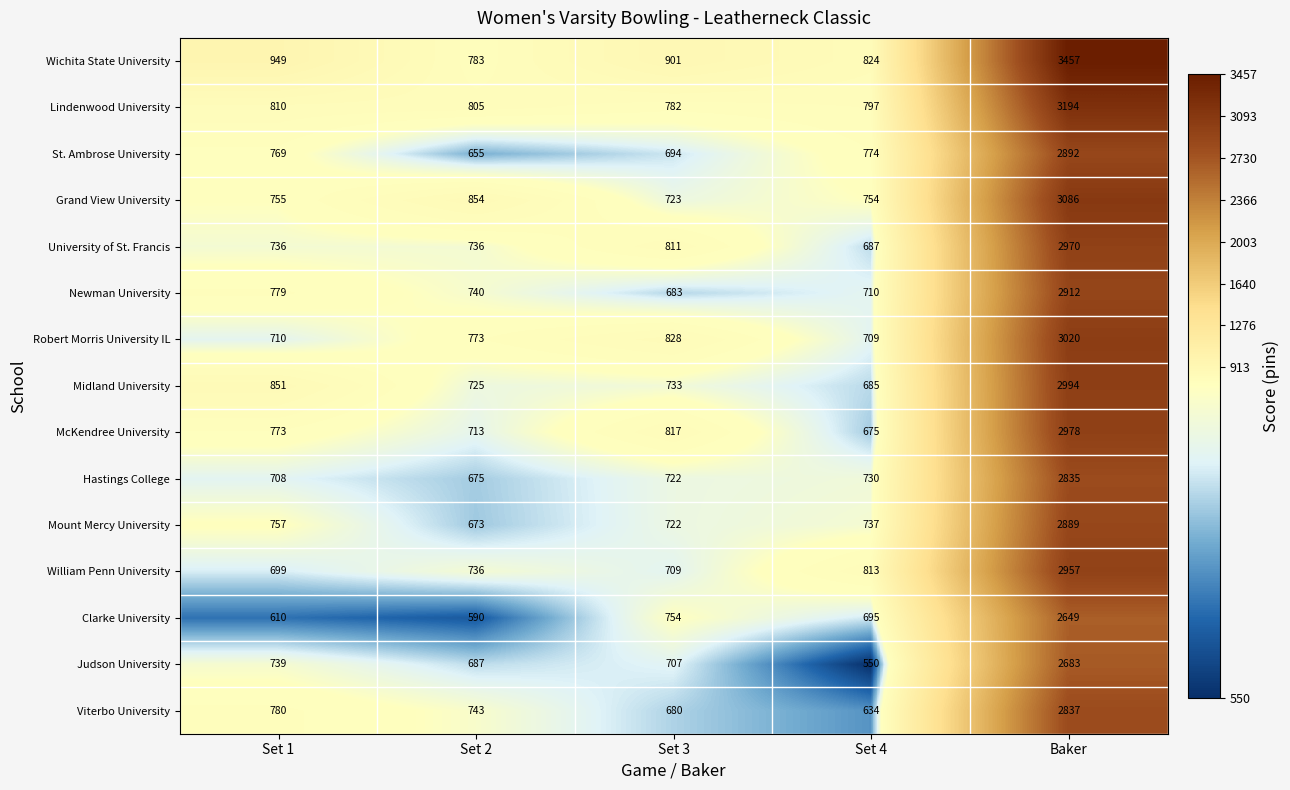

What is the total value across all series at Set 2?

10888